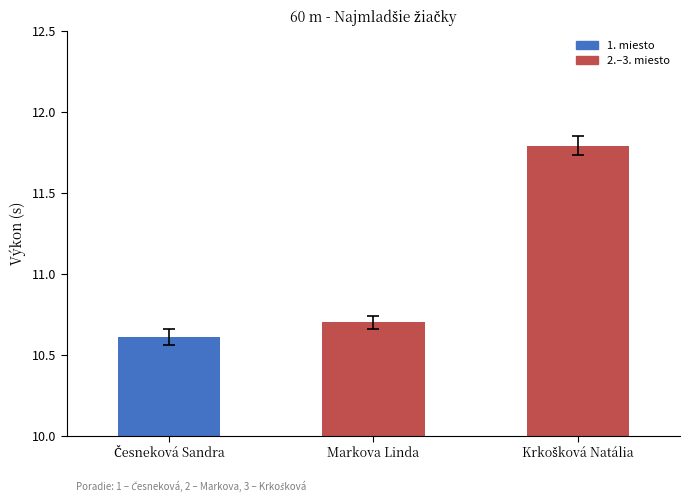

What is the label of the 2nd bar from the left?

Markova Linda